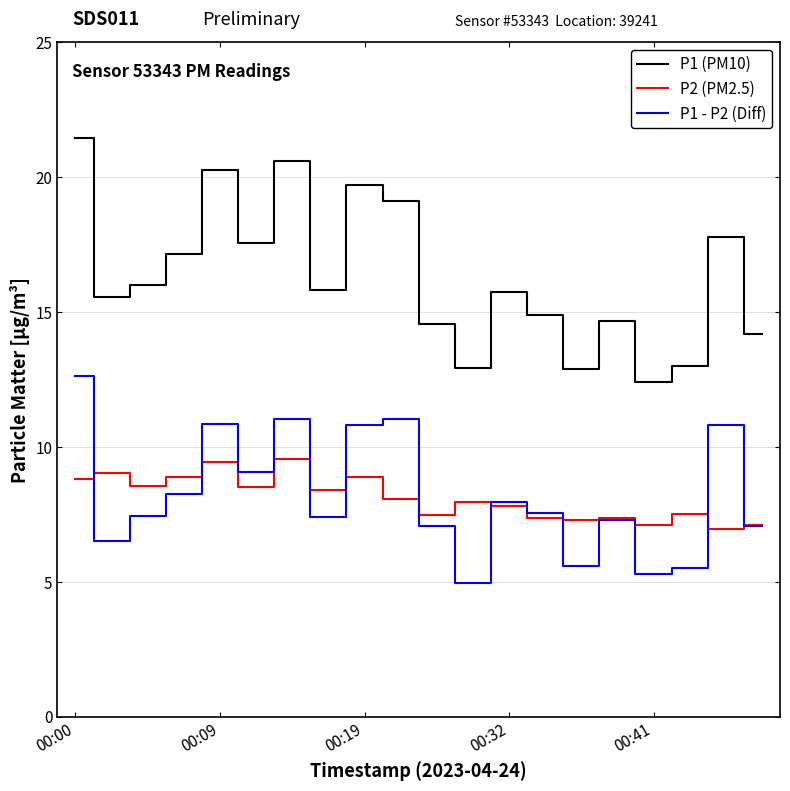

What is the sum of all P1 (PM10) values?

326.3